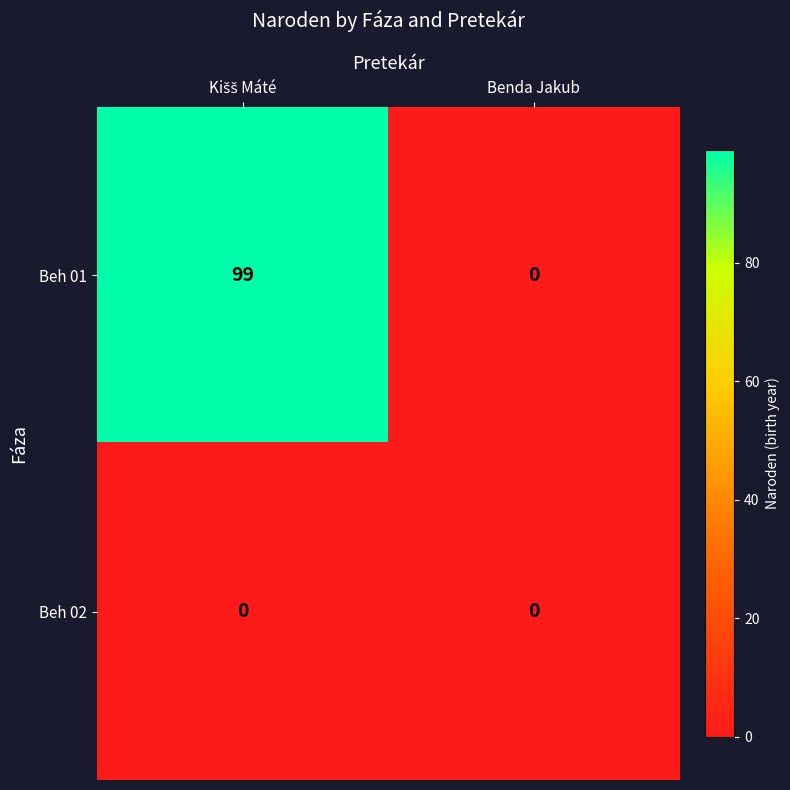

Reading right to left, what are all the values shown in this chart?

Beh 01: 0	99
Beh 02: 0	0